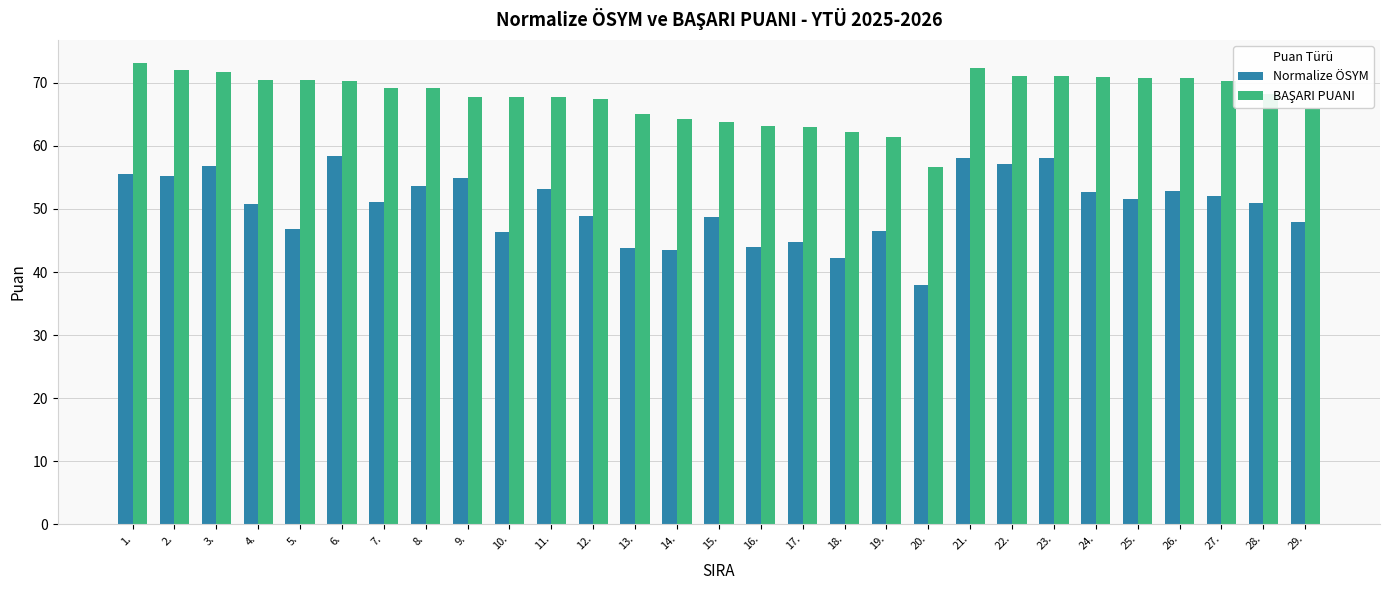

What is the minimum value for Normalize ÖSYM?

37.9